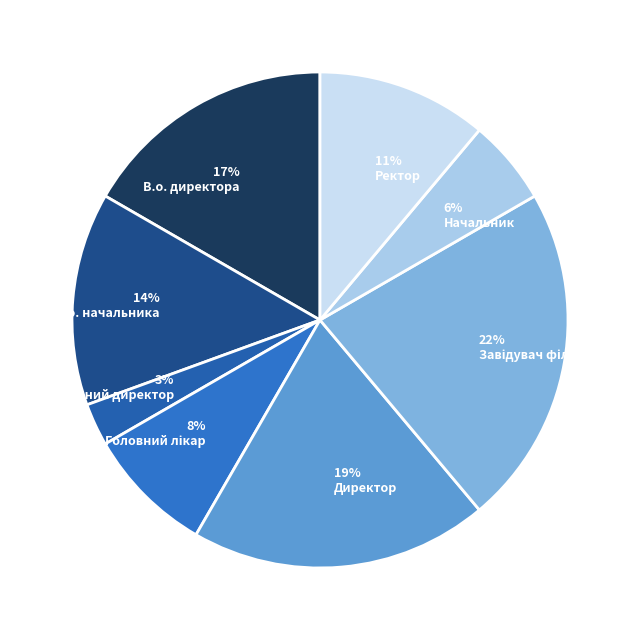

How many slices are in this pie chart?

8